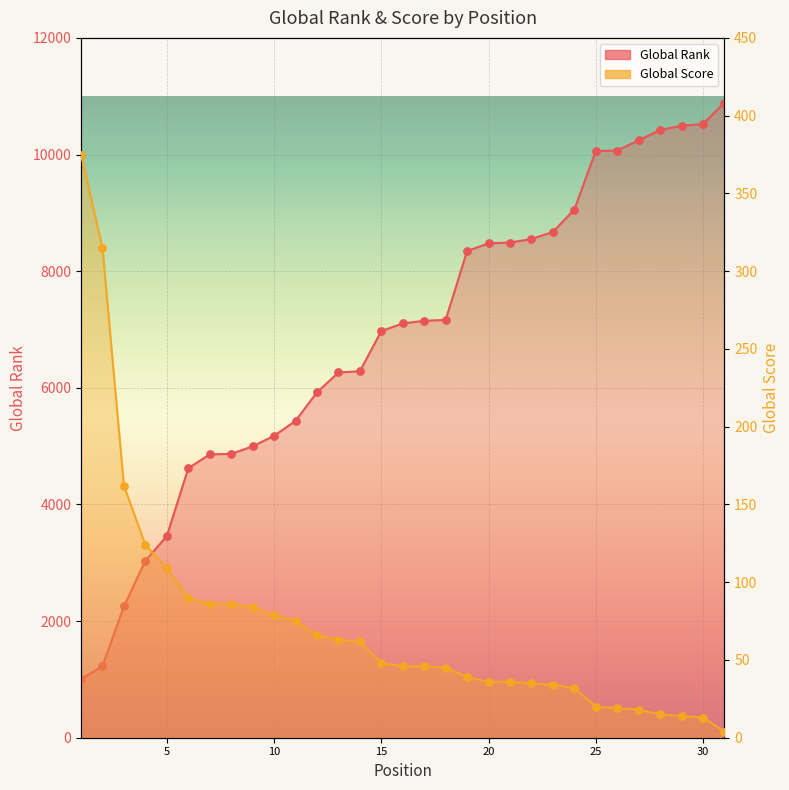

Which series contains the highest Y value?

Global Rank line